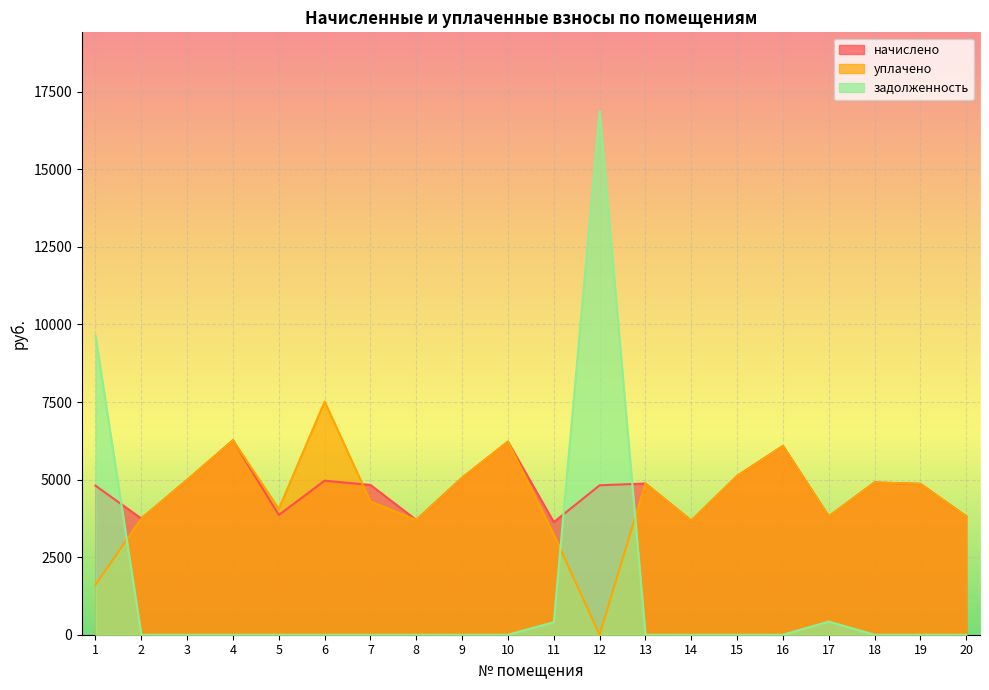

True or false: уплачено has more than 1 points higher than both neighbors.

True